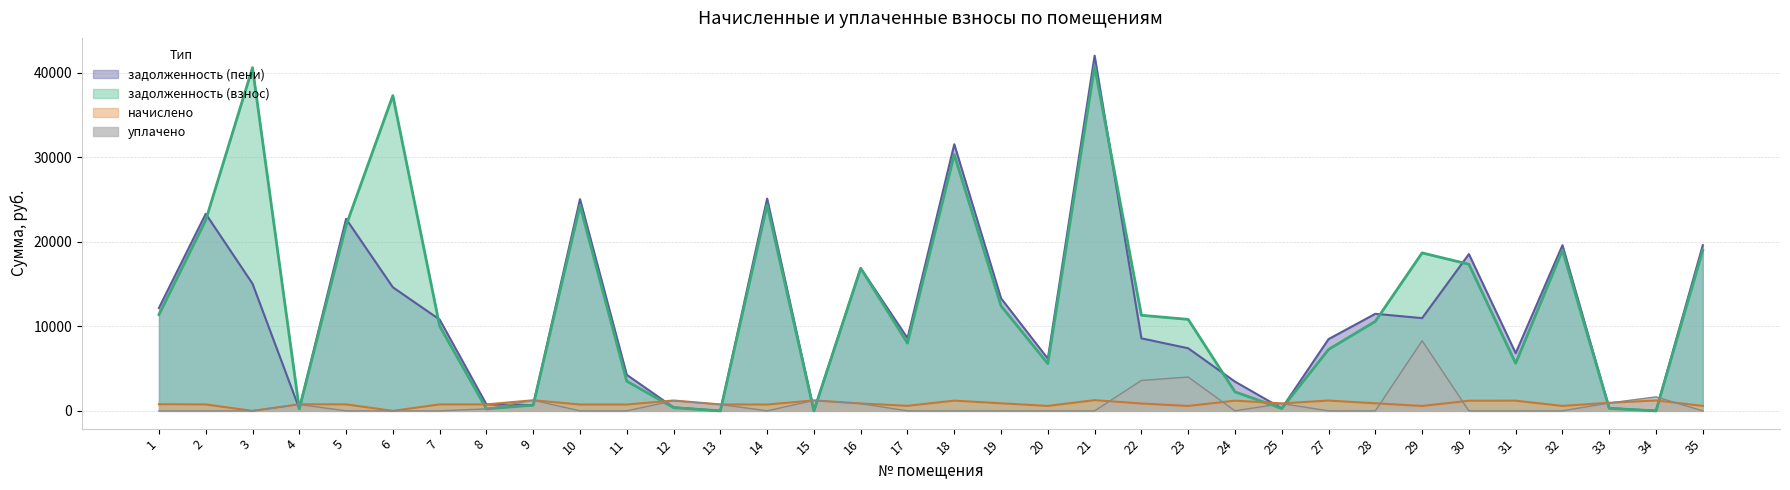

How many interior local valleys does the задолженность (взнос) series have?

9